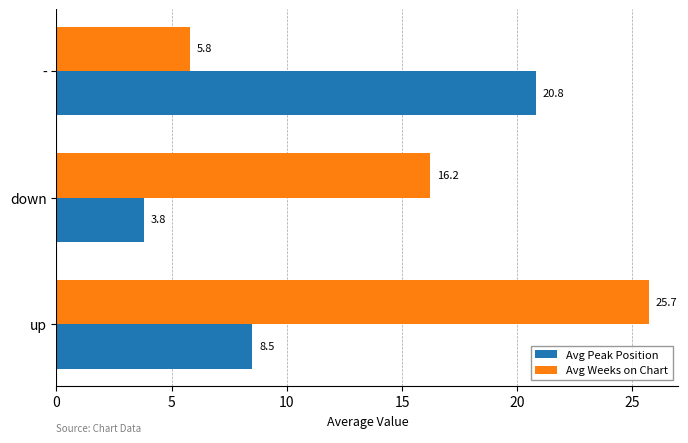

Which series has the largest total across all categories?

Avg Weeks on Chart